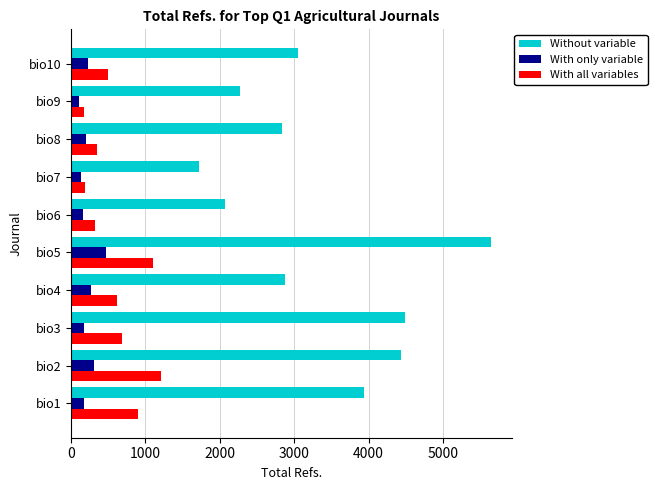

At which label does With only variable reach its peak?

bio5